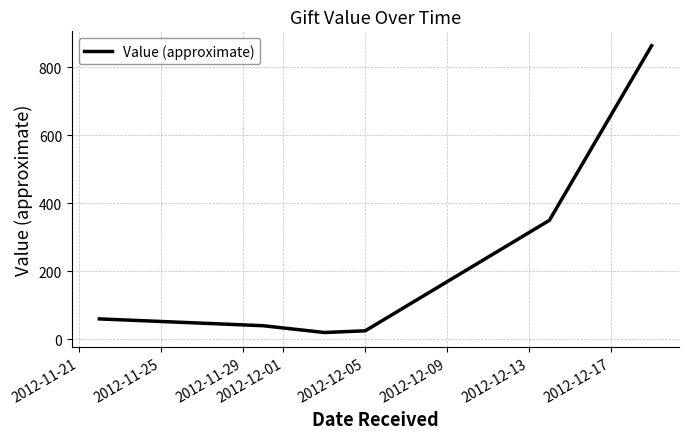

True or false: the data has more than 0 interior local peaks.

False